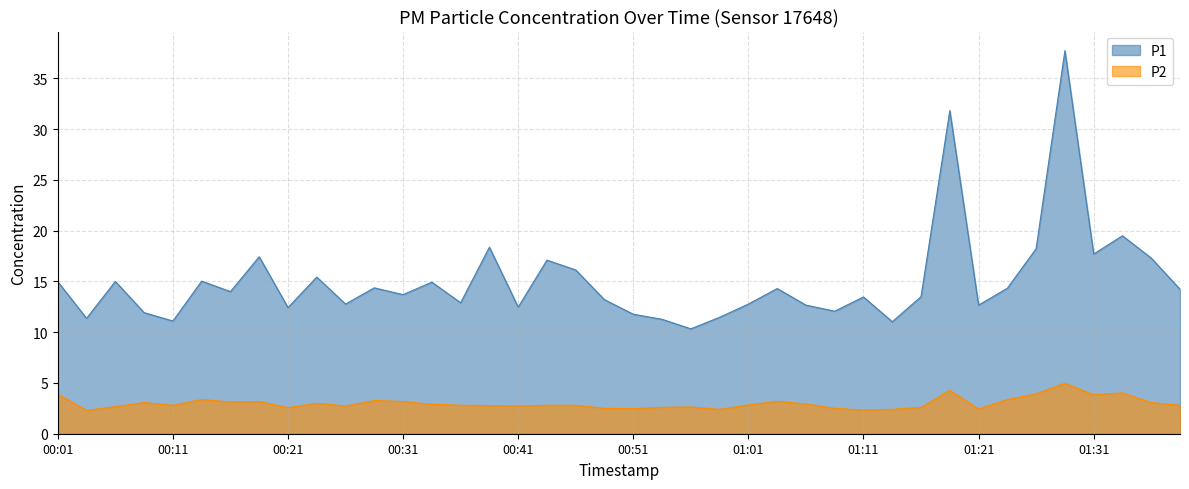

What is the greatest value displayed?

37.7